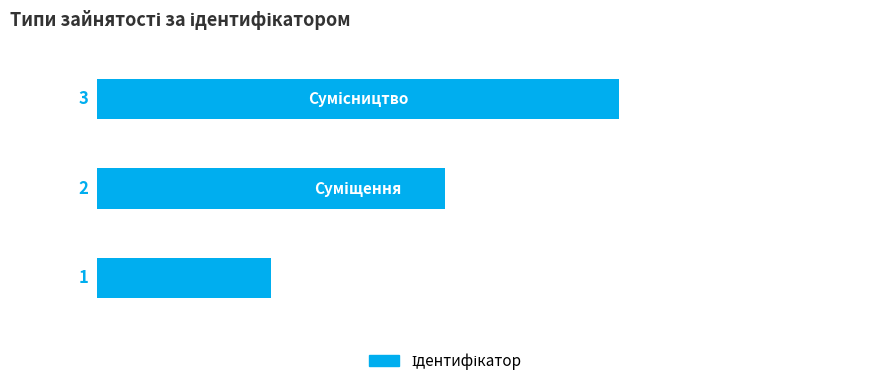

How many values are between 1 and 3?

3